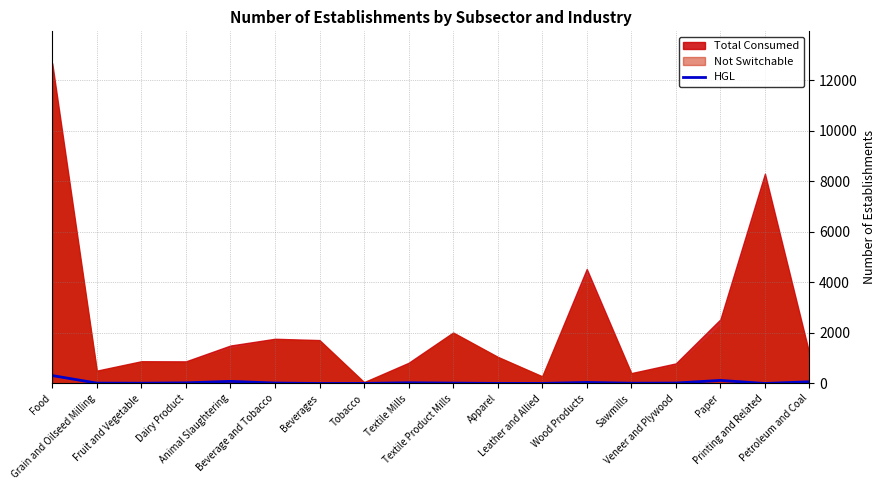

Does the chart have visible grid lines?

Yes